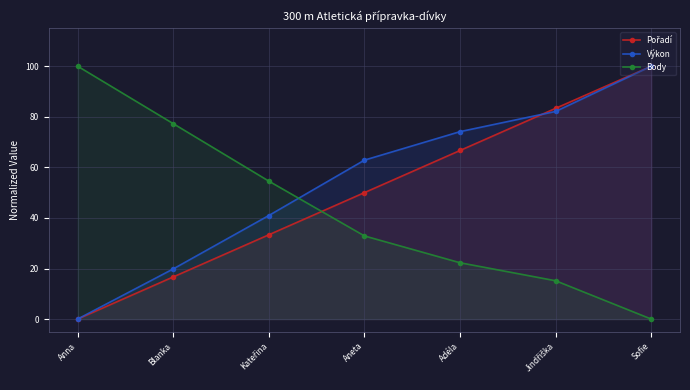

True or false: Pořadí has more than 2 interior local peaks.

False